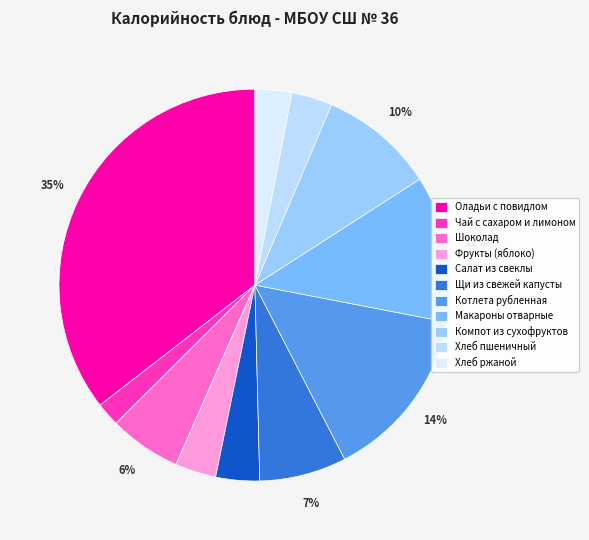

How many slices are in this pie chart?

11